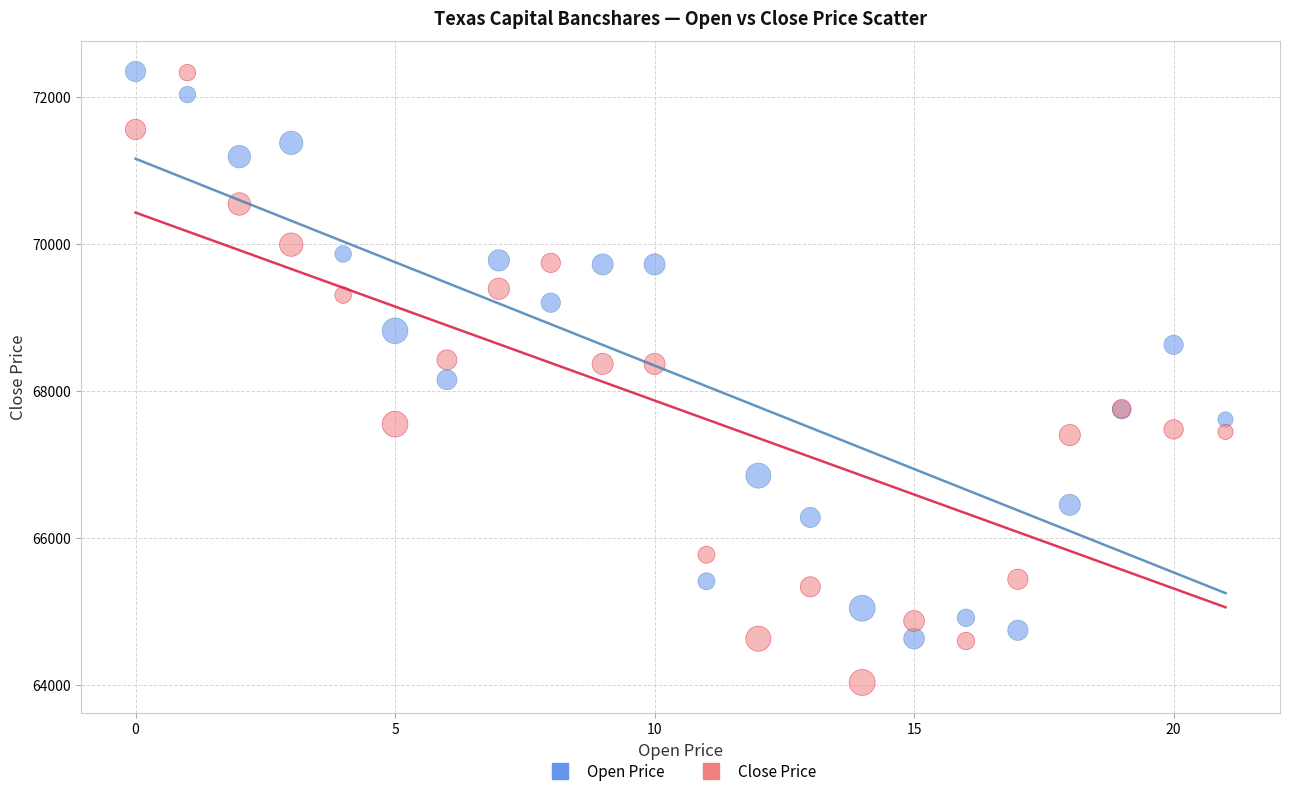

Which series contains the lowest Y value?

Close Price